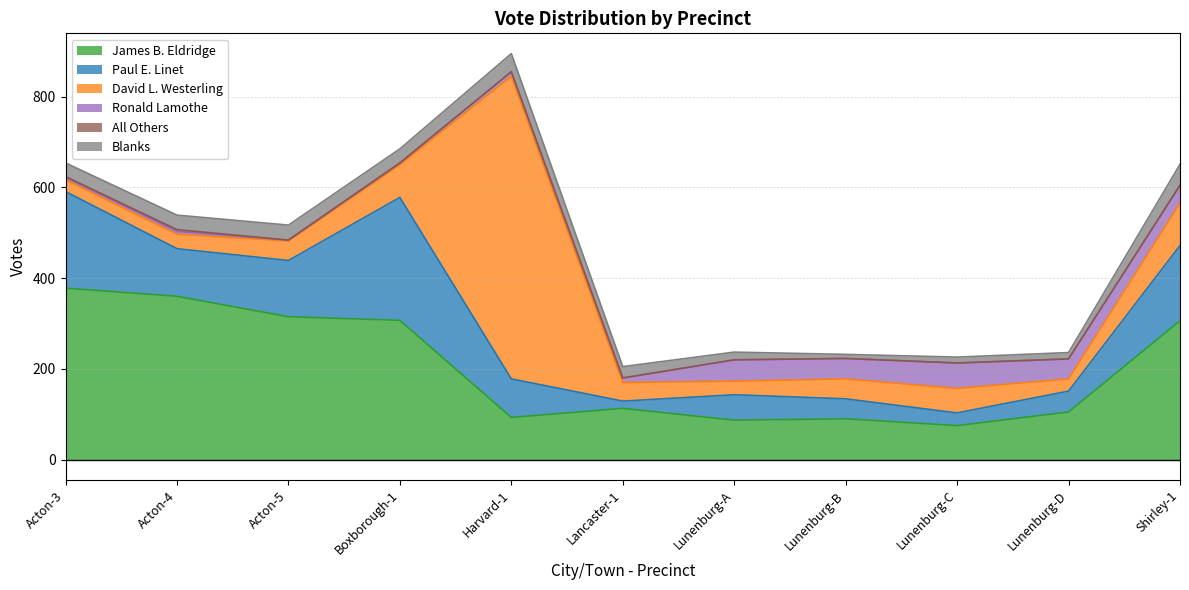

What is the difference between the maximum and minimum values in the Paul E. Linet series?

255